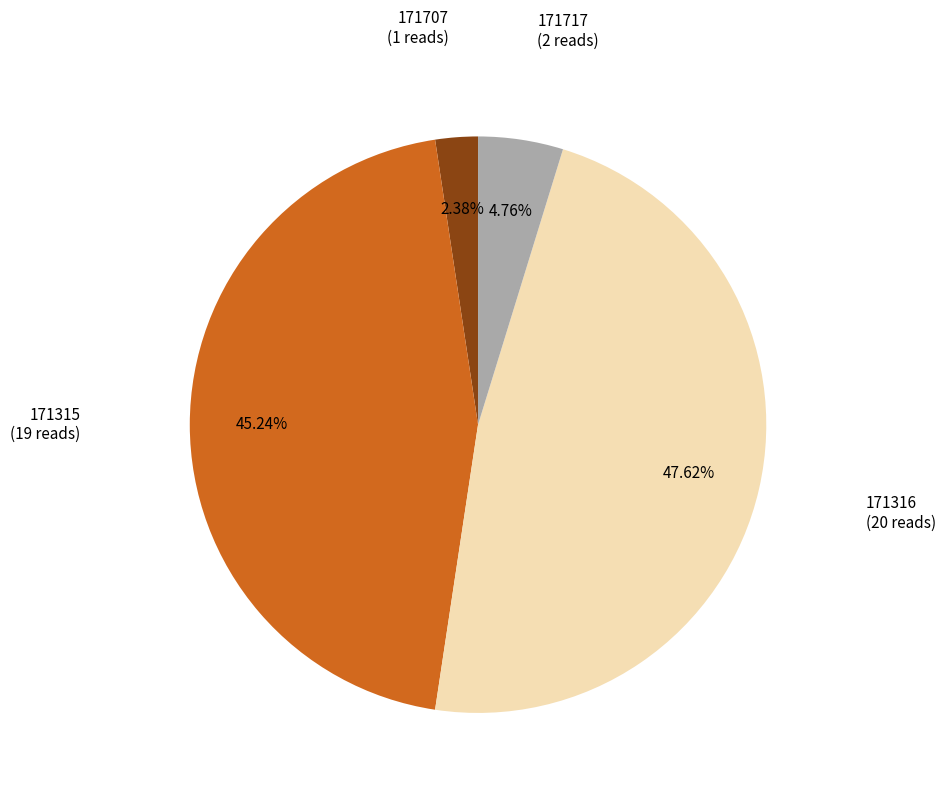

Is there any slice that represents more than half of the pie?

No